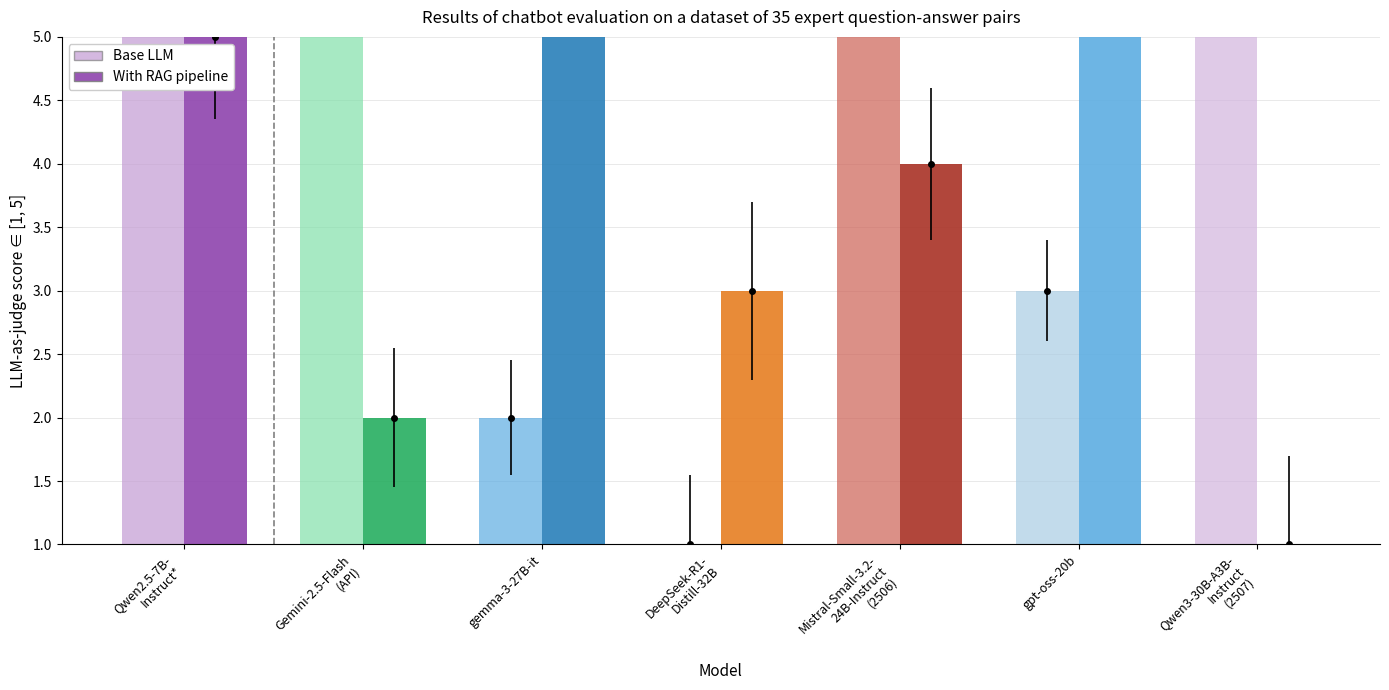

Which series has the largest range (max minus min)?

Base LLM